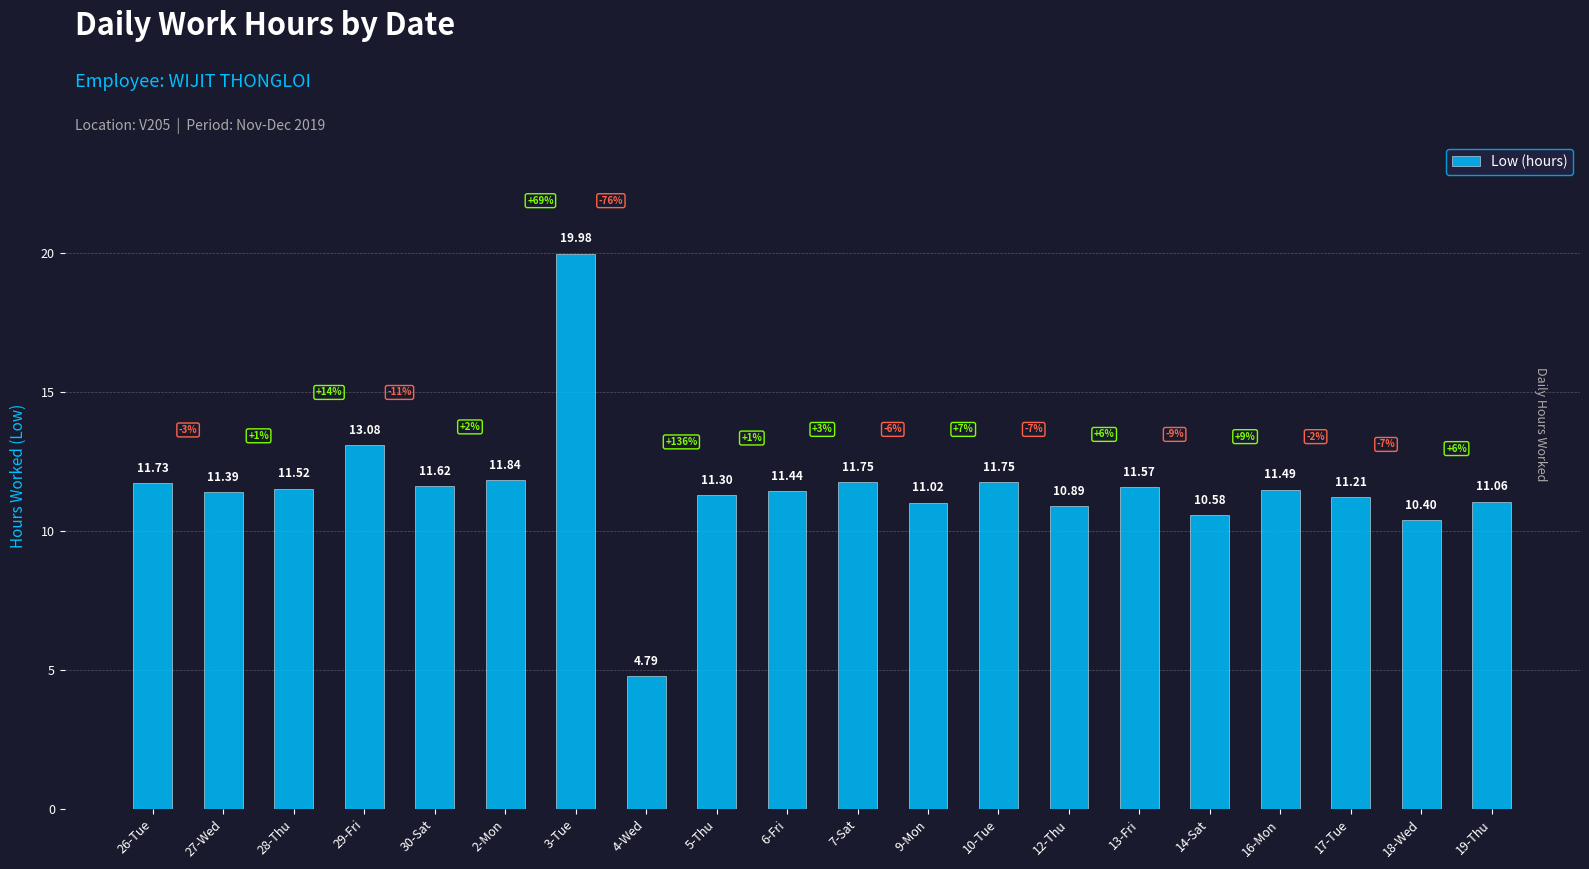

What is the difference between the maximum and second lowest values?

9.6